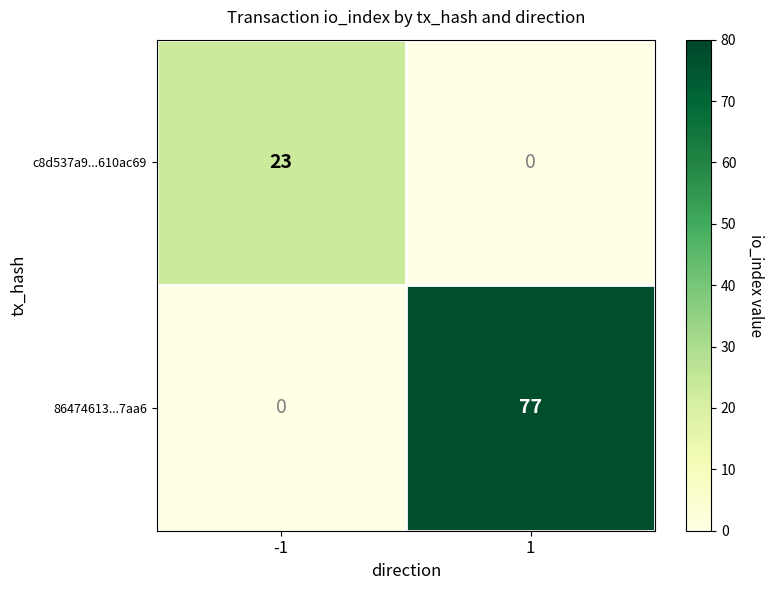

What is the sum of the 86474613...7aa6 values at 1 and -1?

77